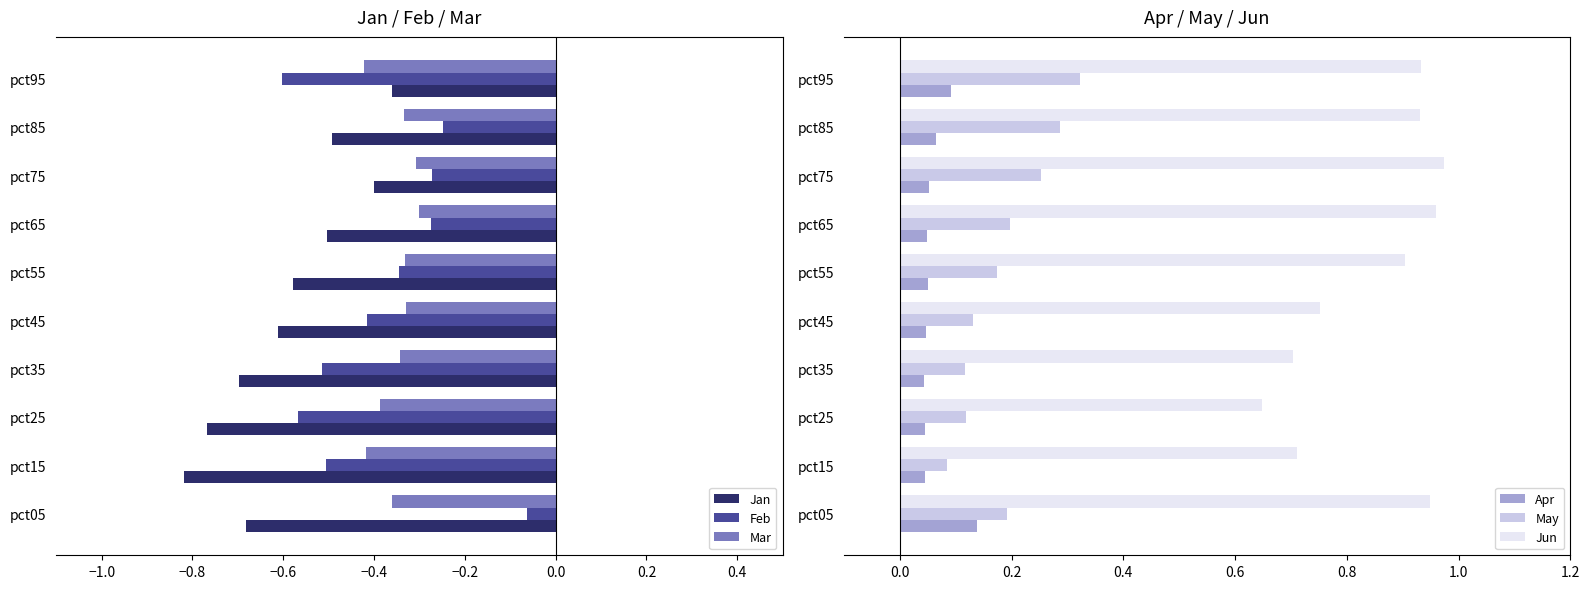

At which label is Feb closest to 0?

pct05